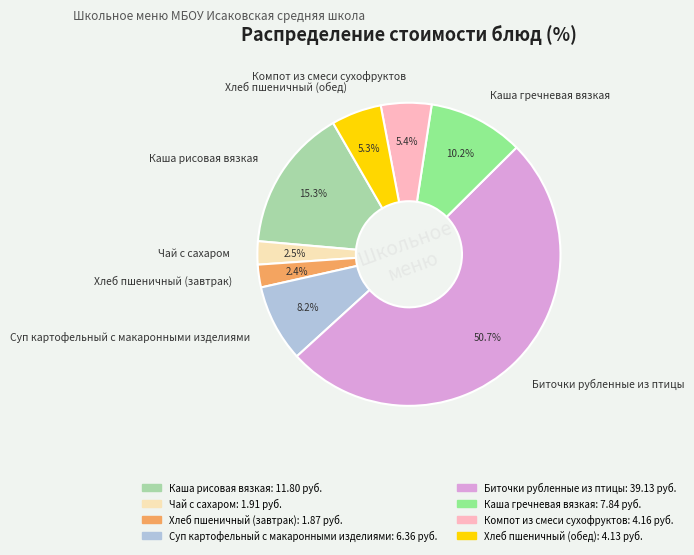

Which slice is the largest?

Биточки рубленные из птицы